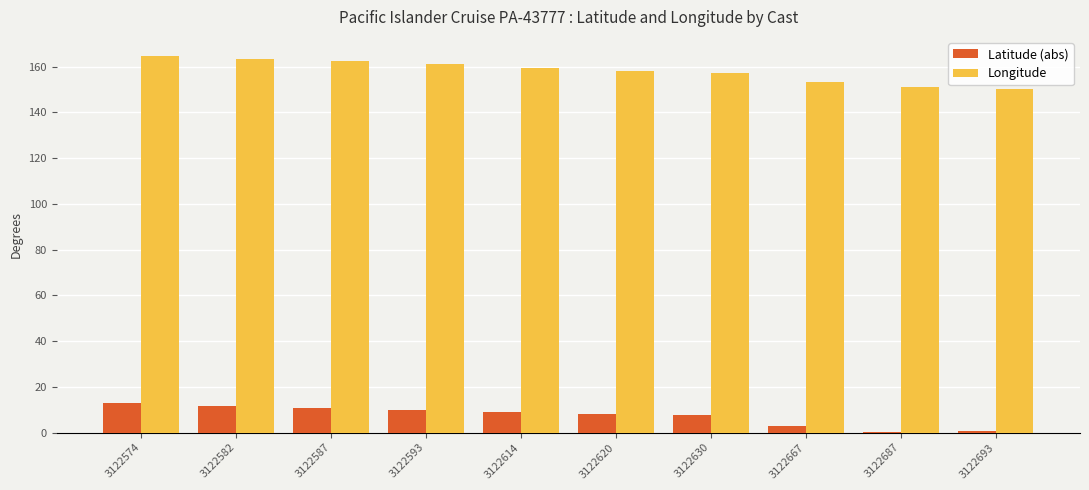

Does the chart contain stacked bars?

No